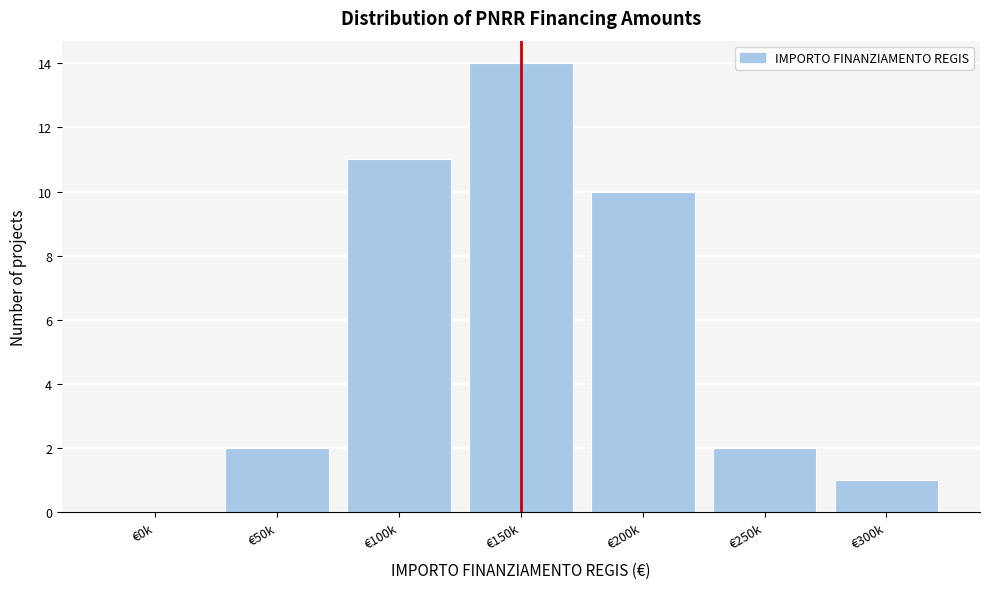

Reading right to left, list all the values displayed in this chart.

€300k=1	€250k=2	€200k=10	€150k=14	€100k=11	€50k=2	€0k=0